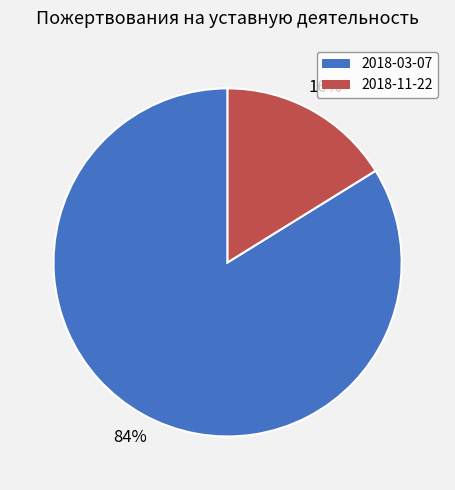

What is the ratio of the value at 2018-03-07 to the value at 2018-11-22?

5.2